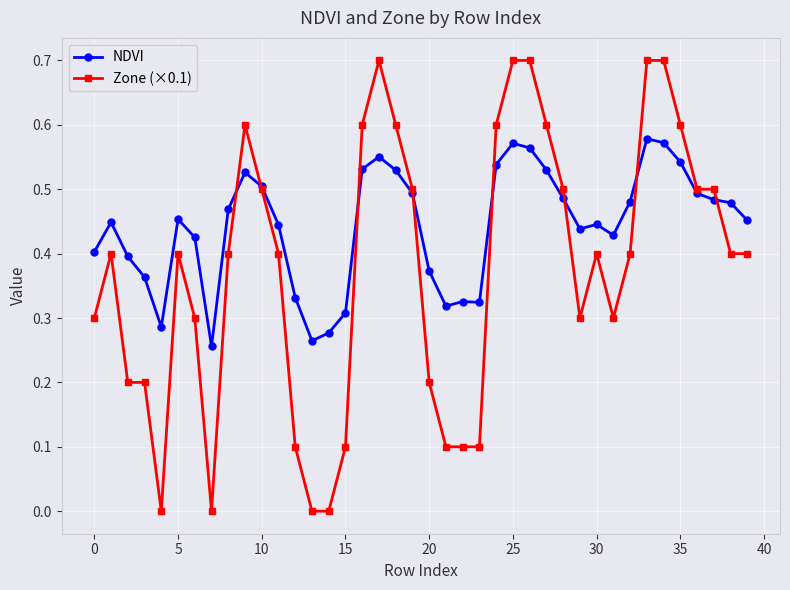

Which series has the largest range (max minus min)?

Zone (×0.1)